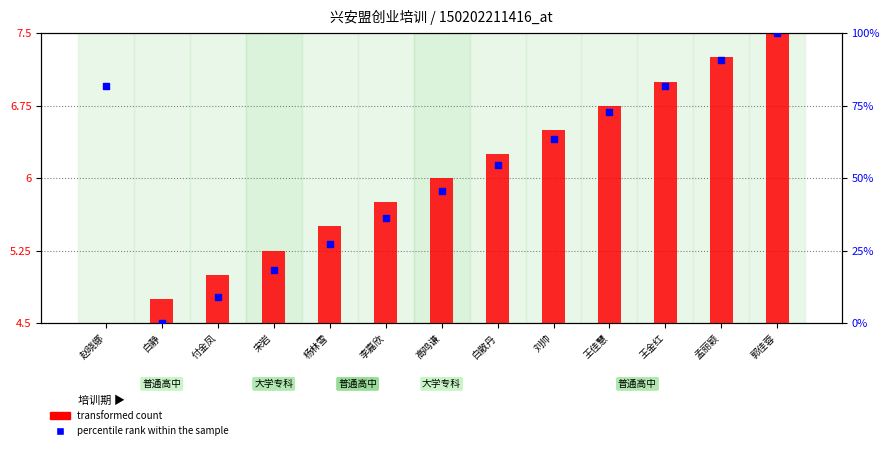

What is the total value across all series at 白静?

4.8